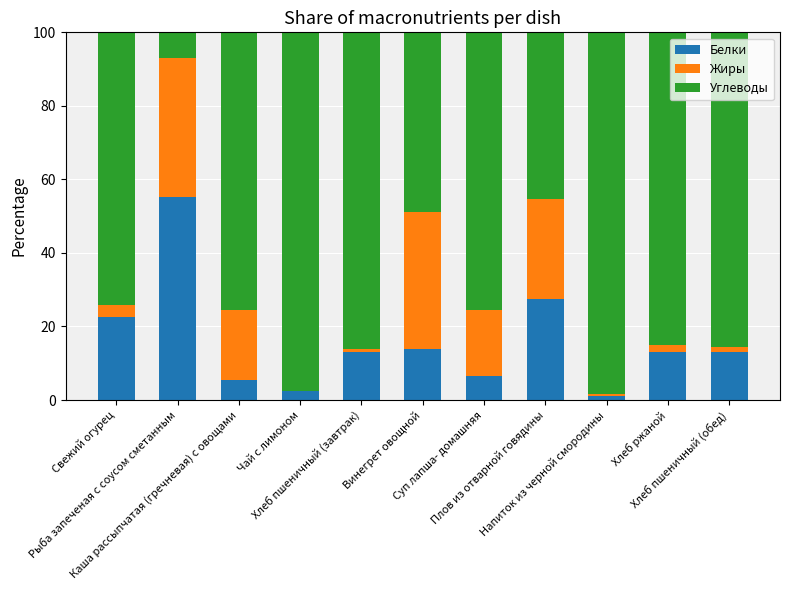

What is the sum of all Белки values?

173.9